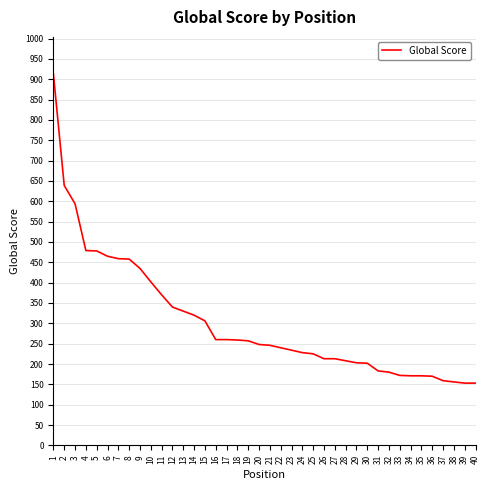

Where does the data first go above 248?

1